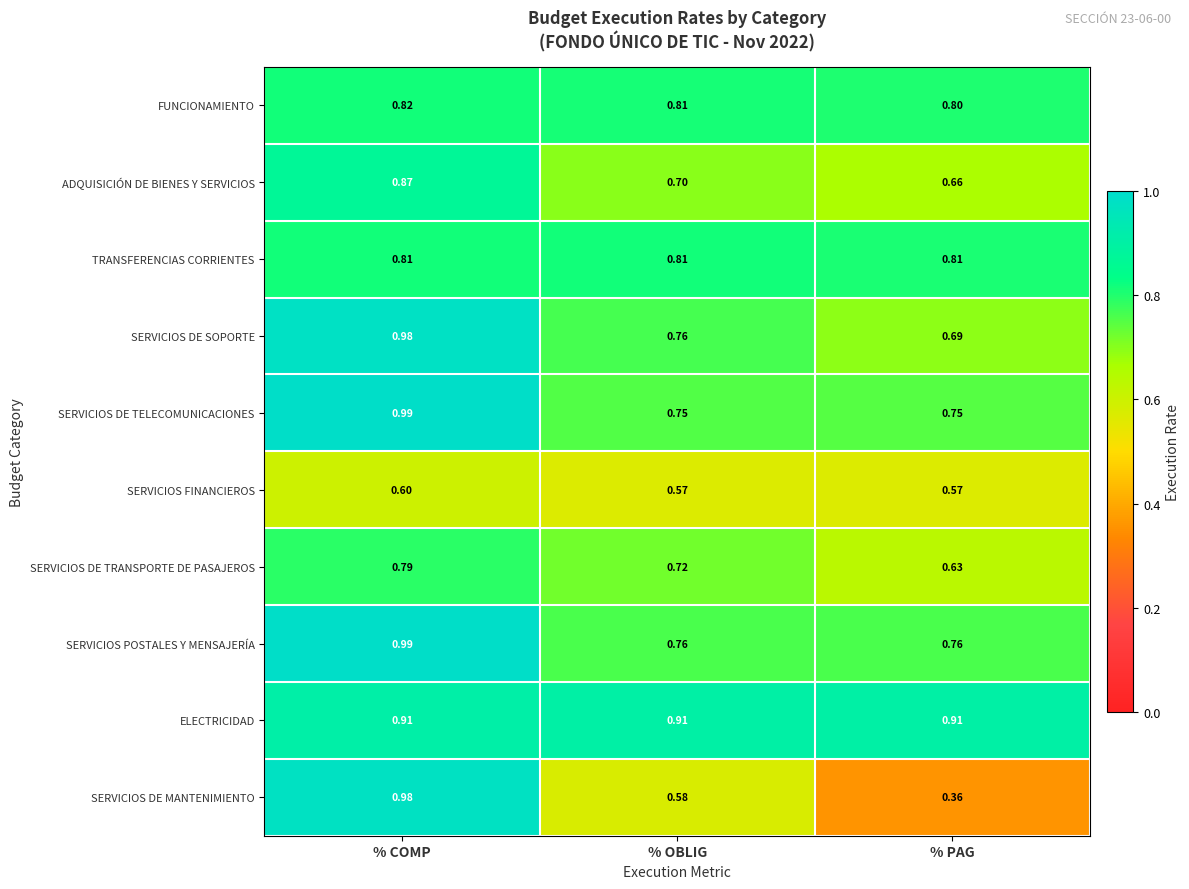

Rank the categories by SERVICIOS DE MANTENIMIENTO value from lowest to highest.

% PAG, % OBLIG, % COMP